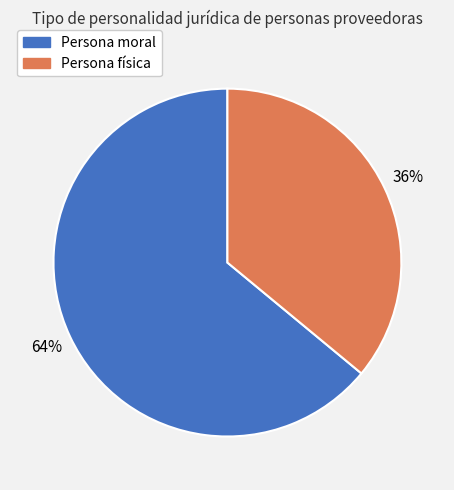

To the nearest percent, what is the combined percentage of Persona moral and Persona física?

100%